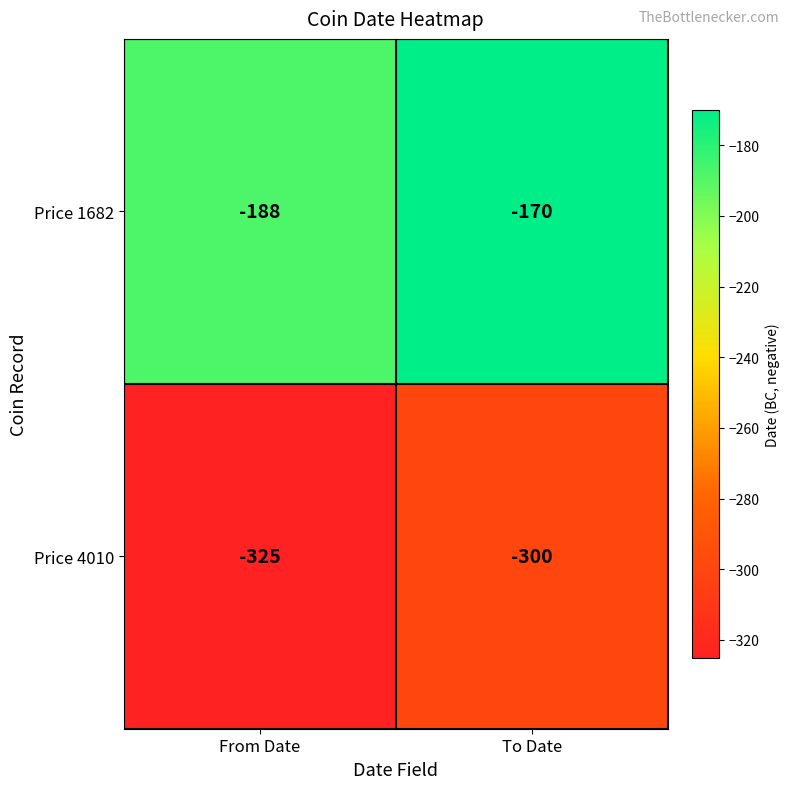

Rank the series by their maximum value, from highest to lowest.

Price 1682, Price 4010